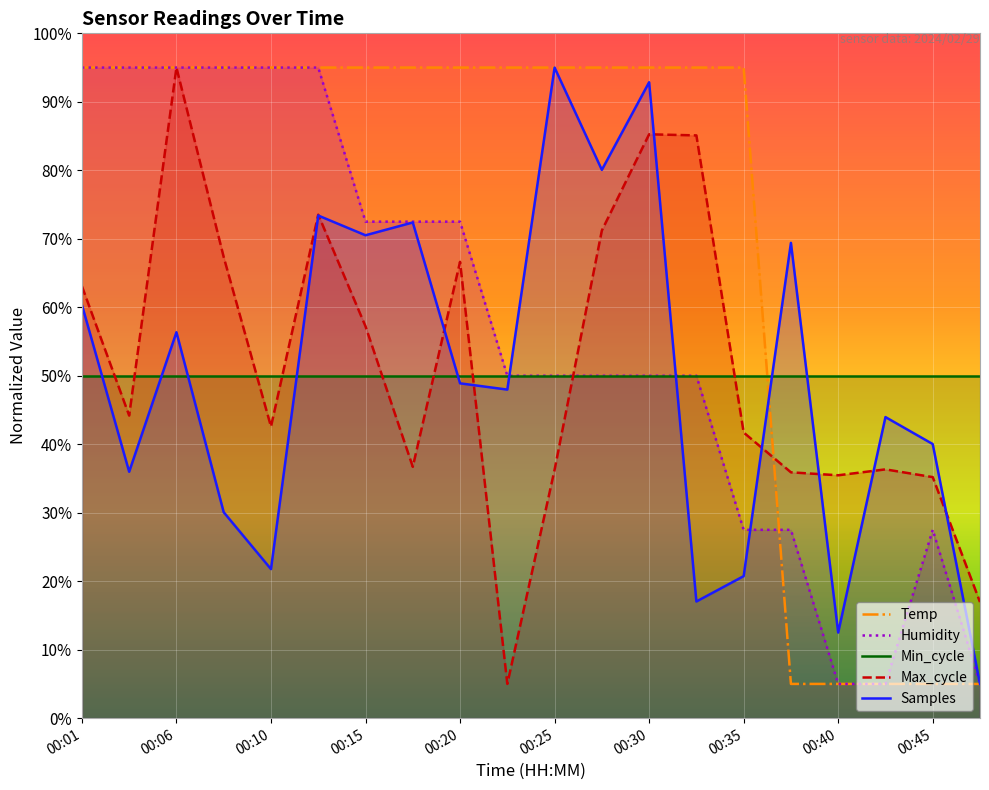

Reading left to right, extract all data points from this chart.

Temp: 95.0	95.0	95.0	95.0	95.0	95.0	95.0	95.0	95.0	95.0	95.0	95.0	95.0	95.0	95.0	5.0	5.0	5.0	5.0	5.0
Humidity: 95.0	95.0	95.0	95.0	95.0	95.0	72.5	72.5	72.5	50.0	50.0	50.0	50.0	50.0	27.5	27.5	5.0	5.0	27.5	5.0
Max_cycle: 63.1	44.2	95.0	67.3	42.6	73.5	57.2	36.7	66.6	5.0	36.3	71.2	85.3	85.1	41.7	35.9	35.5	36.3	35.2	16.9
Samples: 60.4	36.0	56.4	30.1	21.8	73.4	70.5	72.4	48.9	48.0	95.0	80.1	92.9	17.0	20.7	69.4	12.5	44.0	40.0	5.0